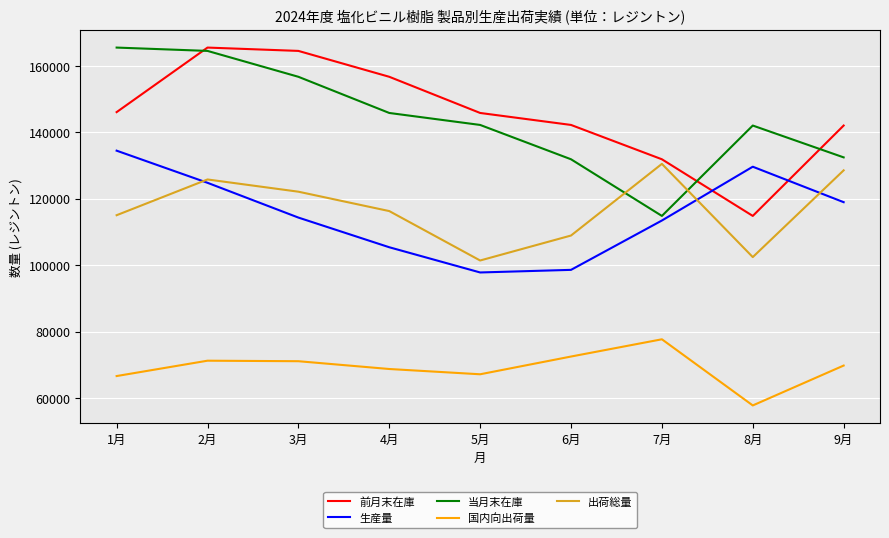

How many intersections are there between 前月末在庫 and 当月末在庫?

3